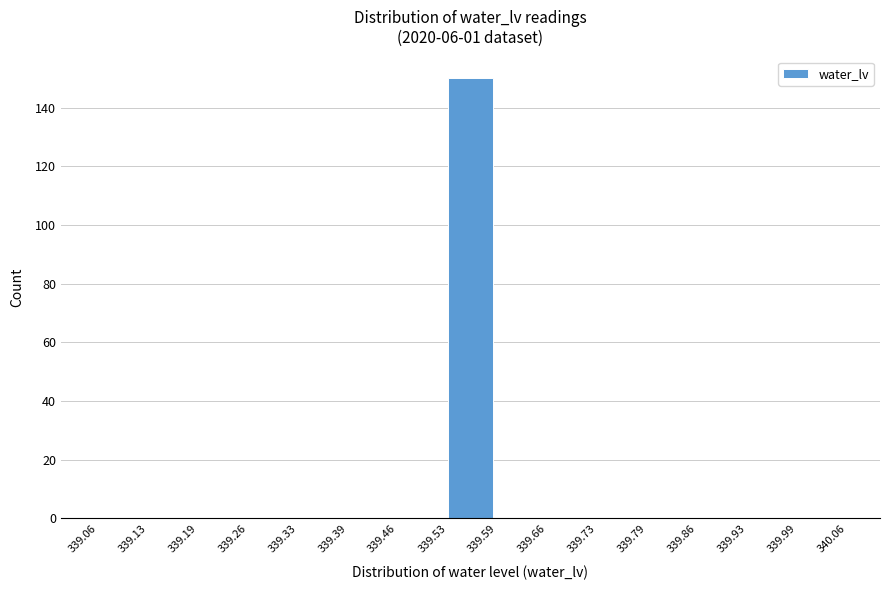

Reading left to right, transcribe this chart: for each bar, give the range it covers on the x-axis and its height. The values are not printed on the chart, so give them approximately, as read against the axis.

339.06 to 339.13: 0
339.13 to 339.19: 0
339.19 to 339.26: 0
339.26 to 339.33: 0
339.33 to 339.39: 0
339.39 to 339.46: 0
339.46 to 339.53: 0
339.53 to 339.59: 150
339.59 to 339.66: 0
339.66 to 339.73: 0
339.73 to 339.79: 0
339.79 to 339.86: 0
339.86 to 339.93: 0
339.93 to 339.99: 0
339.99 to 340.06: 0